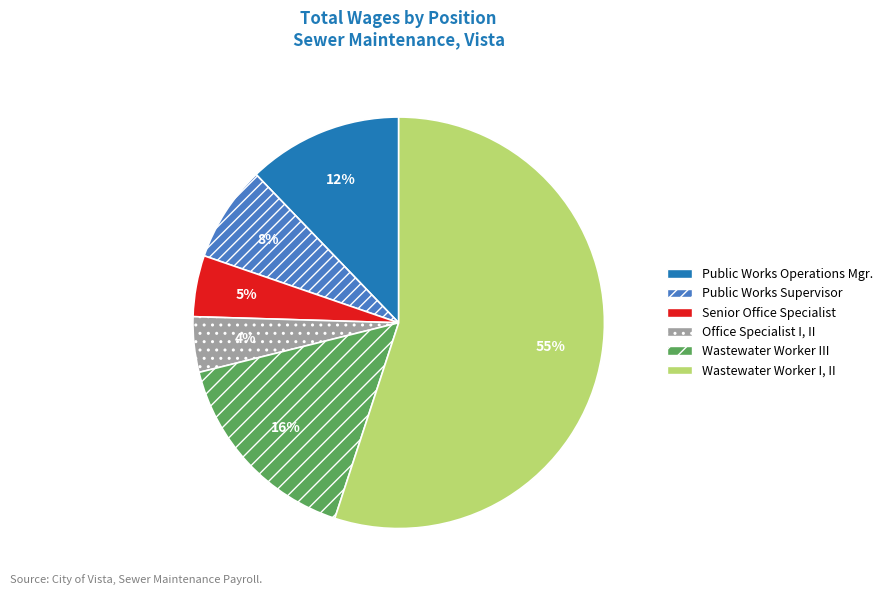

Which category has the biggest portion of the pie?

Wastewater Worker I, II